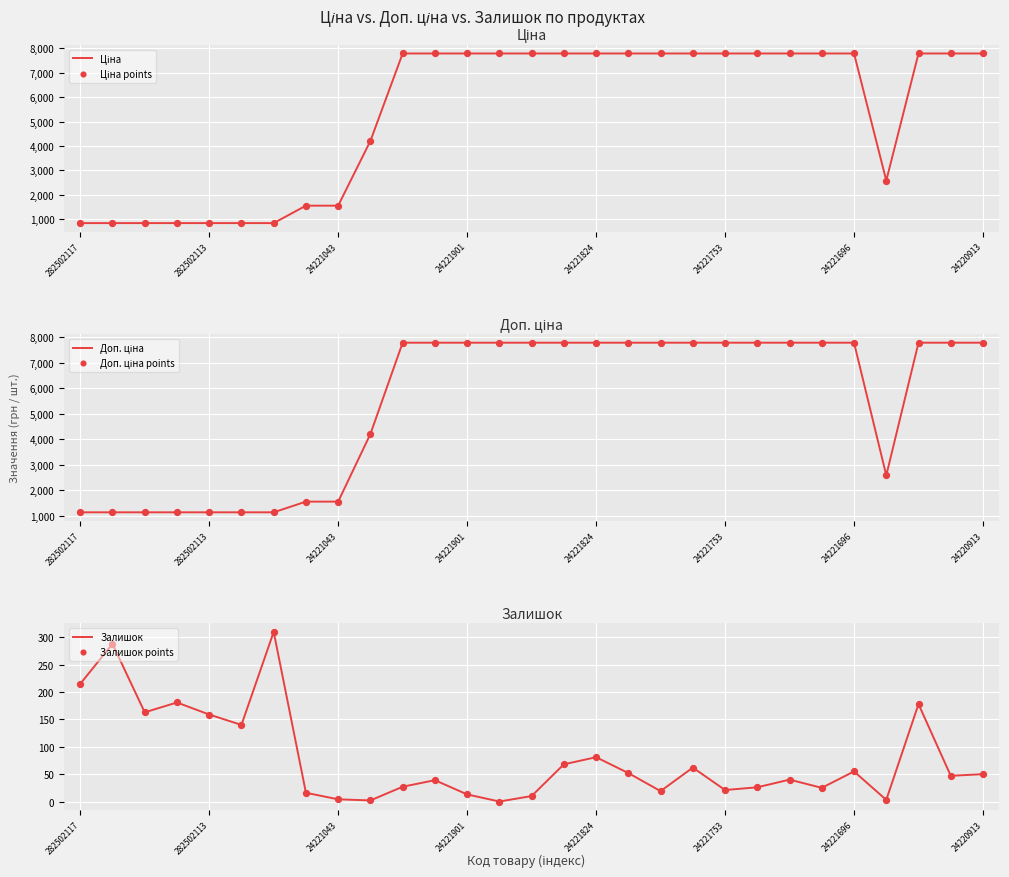

Which series contains the lowest Y value?

Залишок